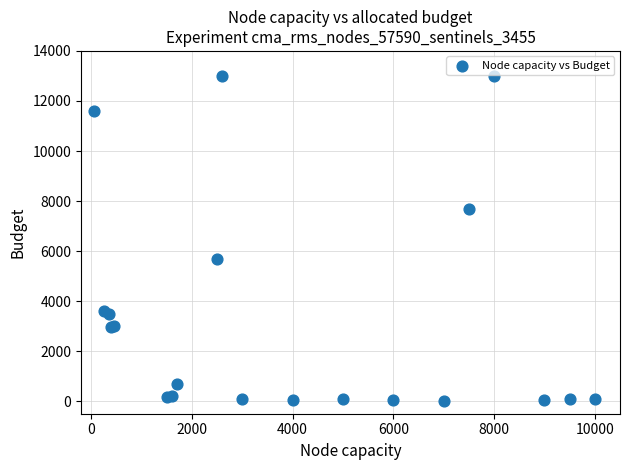

What Y value in the scatter plot is closest to 6510?

5700